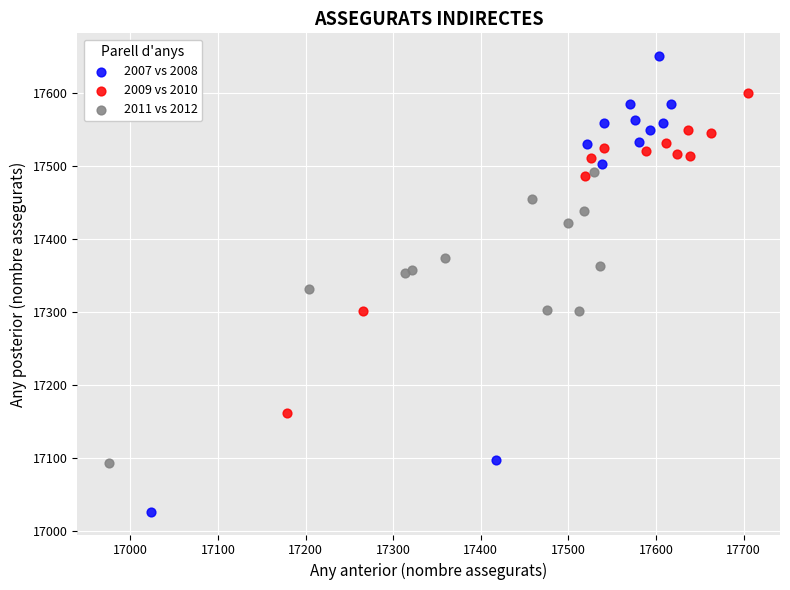

Which series reaches the minimum Y coordinate?

2007 vs 2008